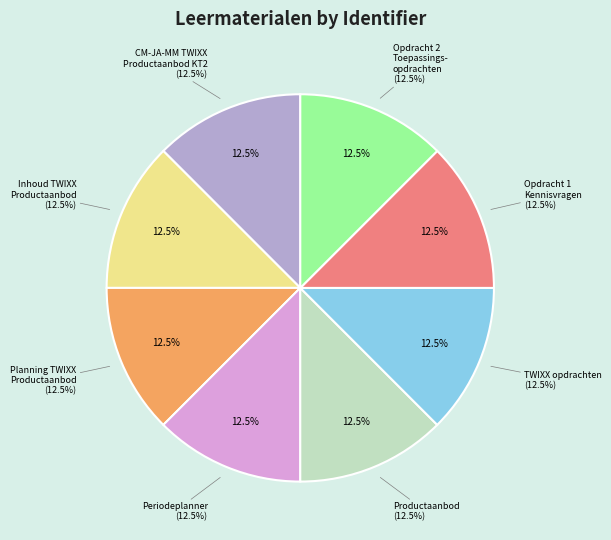

To the nearest percent, what percentage of the pie is Planning TWIXX Productaanbod KT2 wp 2.6?

12%